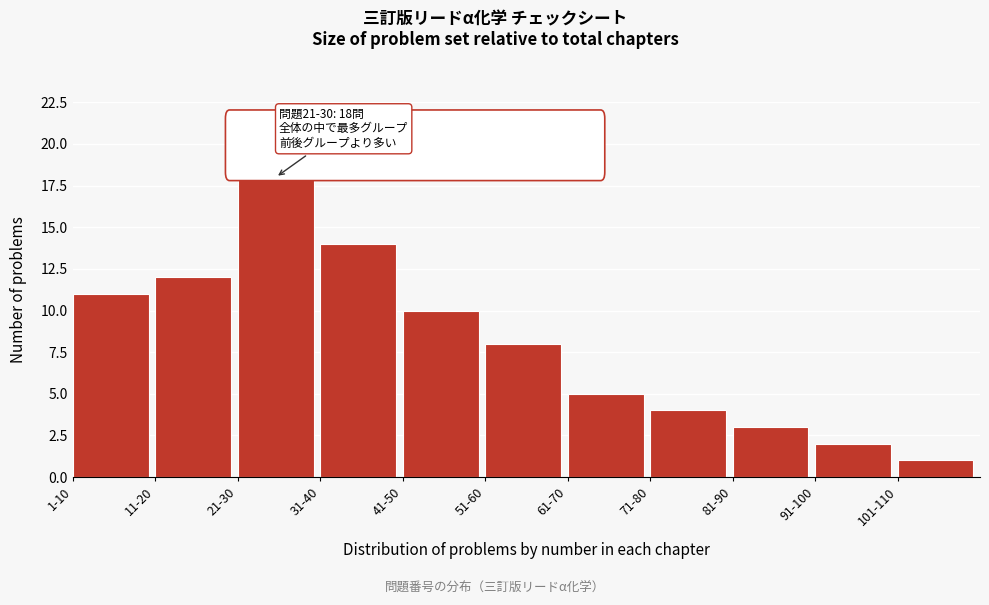

Reading right to left, transcribe all the data shown in this chart.

1	2	3	4	5	8	10	14	18	12	11